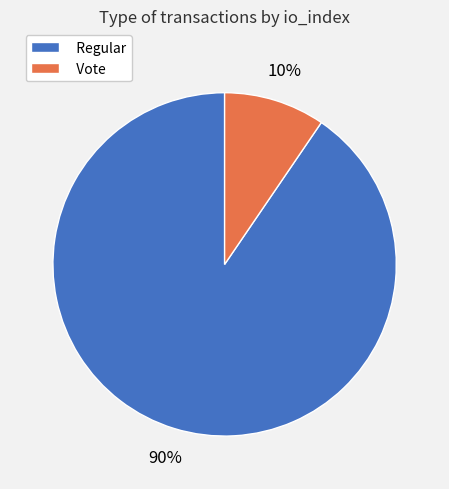

What is the ratio of the value at Vote to the value at Regular?

0.1